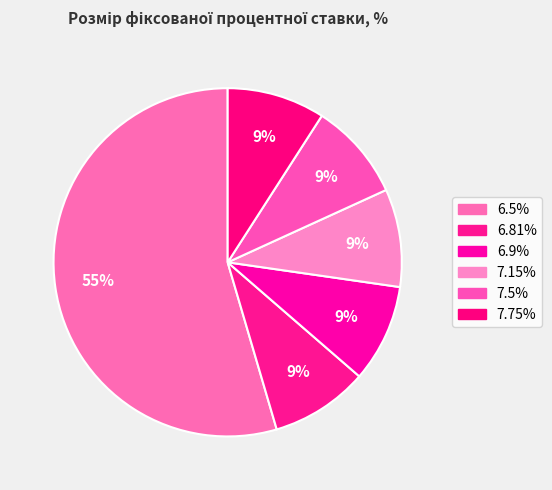

How many slices are in this pie chart?

6